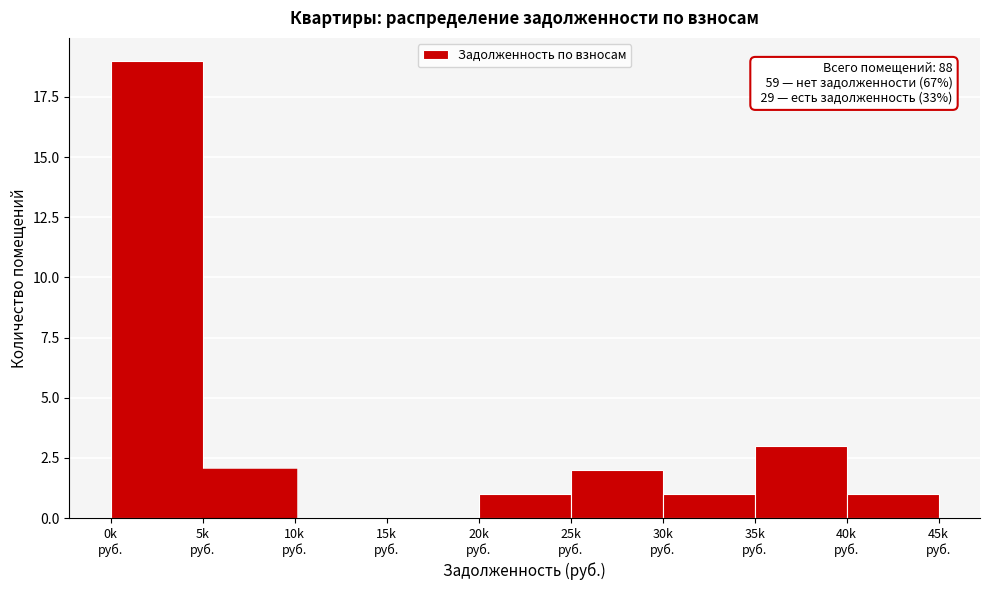

What is the maximum value shown in the chart?

19